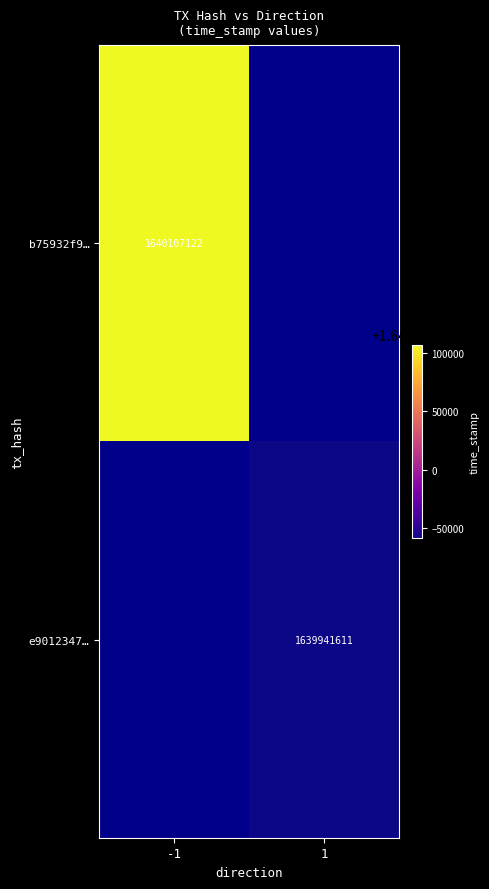

Is it true that b75932f9… equals 1640107122 at -1?

True